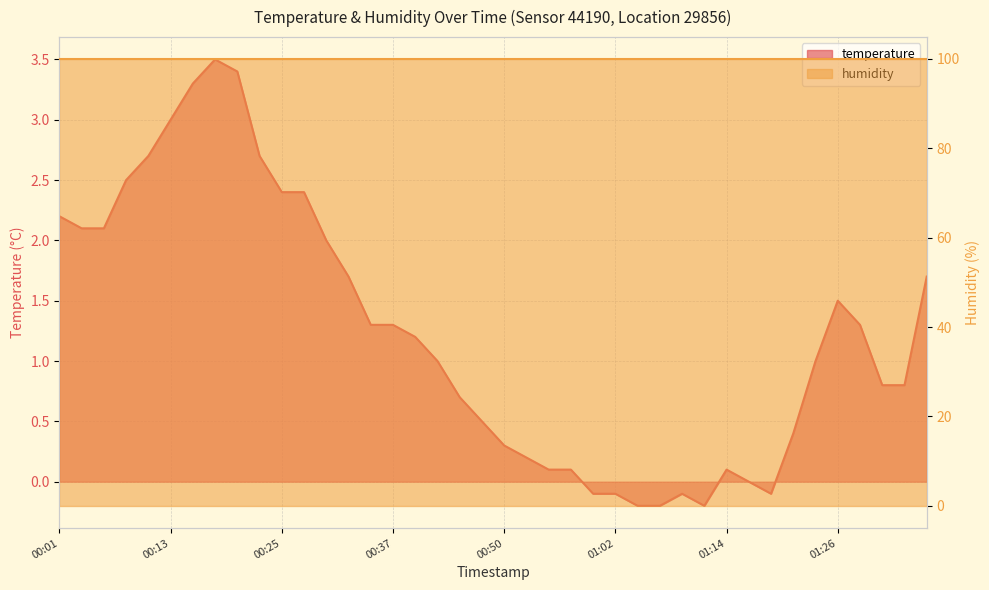

What is the ratio of the value at 00:33 to the value at 00:35?

1.3